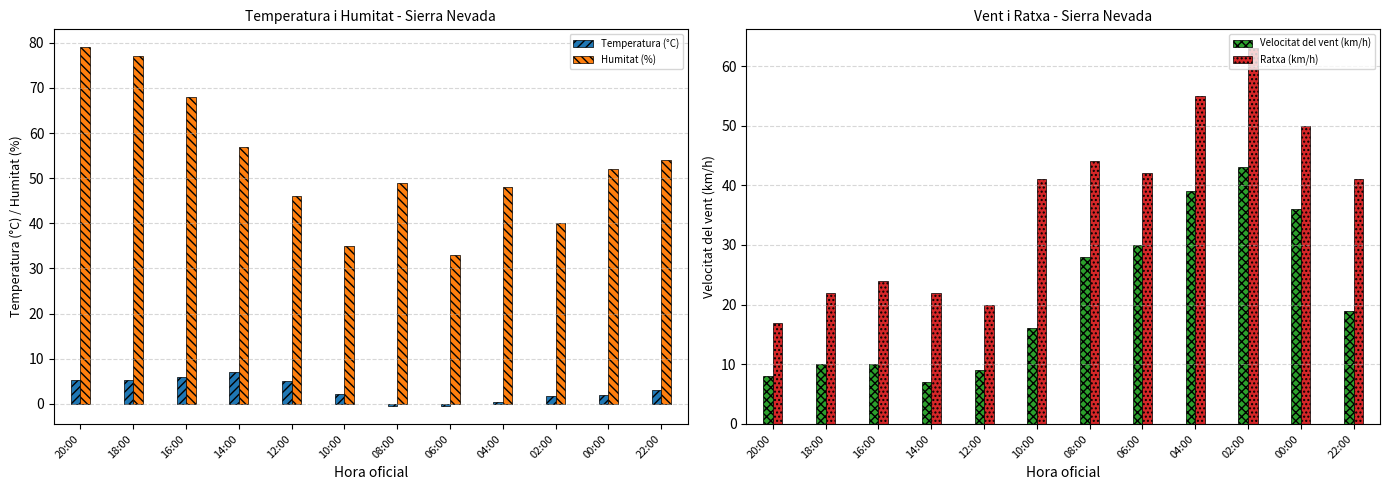

What are all the series names shown in the legend?

Temperatura (°C), Humitat (%), Velocitat del vent (km/h), Ratxa (km/h)